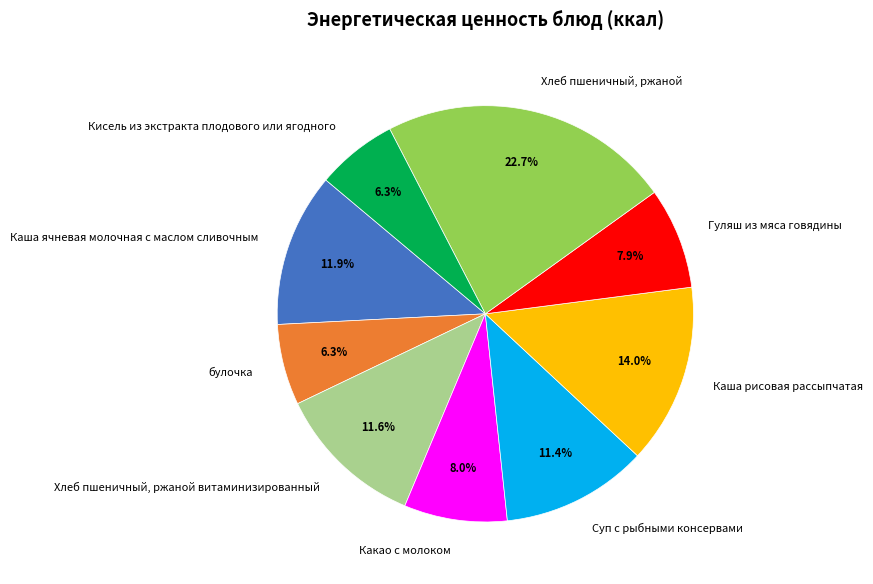

What is the largest slice in the pie chart?

Хлеб пшеничный, ржаной